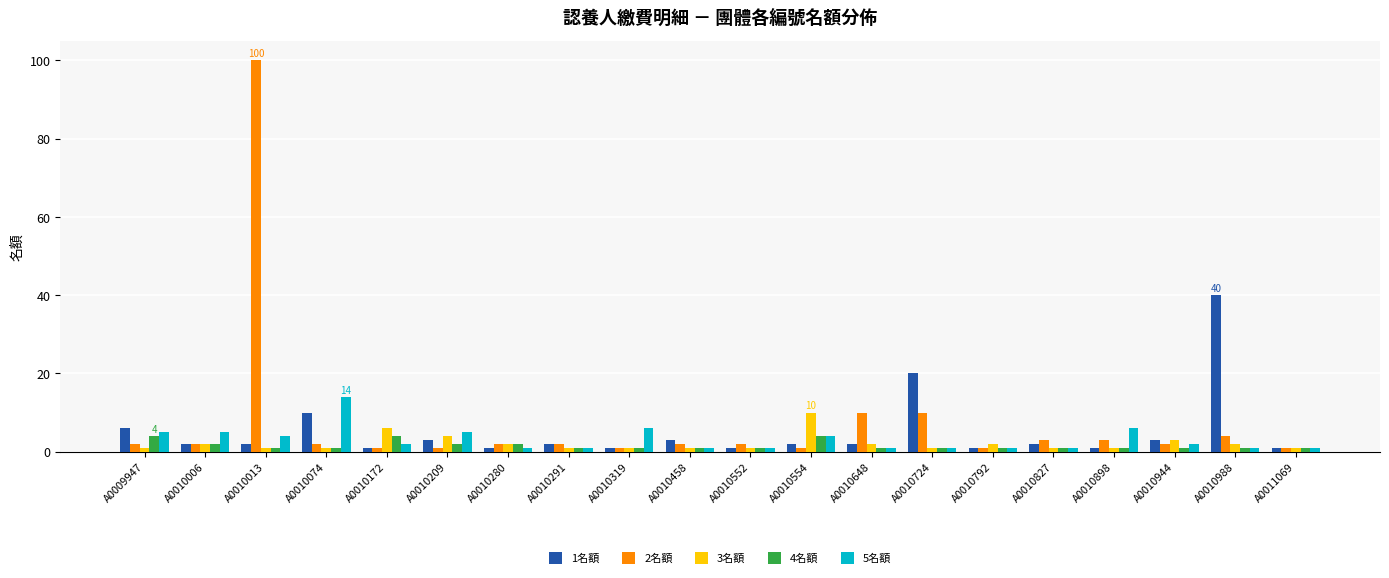

Reading left to right, extract all data points from this chart.

1名額: A0009947=6	A0010006=2	A0010013=2	A0010074=10	A0010172=1	A0010209=3	A0010280=1	A0010291=2	A0010319=1	A0010458=3	A0010552=1	A0010554=2	A0010648=2	A0010724=20	A0010792=1	A0010827=2	A0010898=1	A0010944=3	A0010988=40	A0011069=1
2名額: A0009947=2	A0010006=2	A0010013=100	A0010074=2	A0010172=1	A0010209=1	A0010280=2	A0010291=2	A0010319=1	A0010458=2	A0010552=2	A0010554=1	A0010648=10	A0010724=10	A0010792=1	A0010827=3	A0010898=3	A0010944=2	A0010988=4	A0011069=1
3名額: A0009947=1	A0010006=2	A0010013=1	A0010074=1	A0010172=6	A0010209=4	A0010280=2	A0010291=1	A0010319=1	A0010458=1	A0010552=1	A0010554=10	A0010648=2	A0010724=1	A0010792=2	A0010827=1	A0010898=1	A0010944=3	A0010988=2	A0011069=1
4名額: A0009947=4	A0010006=2	A0010013=1	A0010074=1	A0010172=4	A0010209=2	A0010280=2	A0010291=1	A0010319=1	A0010458=1	A0010552=1	A0010554=4	A0010648=1	A0010724=1	A0010792=1	A0010827=1	A0010898=1	A0010944=1	A0010988=1	A0011069=1
5名額: A0009947=5	A0010006=5	A0010013=4	A0010074=14	A0010172=2	A0010209=5	A0010280=1	A0010291=1	A0010319=6	A0010458=1	A0010552=1	A0010554=4	A0010648=1	A0010724=1	A0010792=1	A0010827=1	A0010898=6	A0010944=2	A0010988=1	A0011069=1